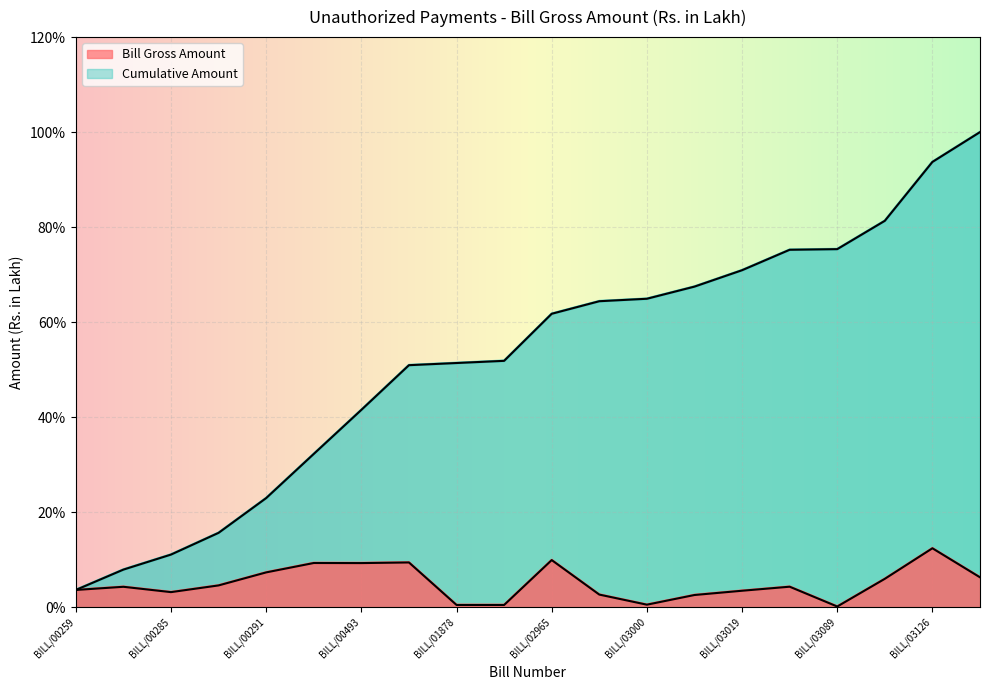

Reading left to right, extract all data points from this chart.

Bill Gross Amount: 3.6	4.3	3.2	4.6	7.3	9.3	9.3	9.4	0.5	0.5	9.9	2.6	0.5	2.6	3.5	4.3	0.1	6.0	12.4	6.3
Cumulative Amount: 3.6	7.9	11.1	15.6	23.0	32.3	41.5	50.9	51.4	51.8	61.8	64.4	64.9	67.5	70.9	75.2	75.4	81.3	93.7	100.0